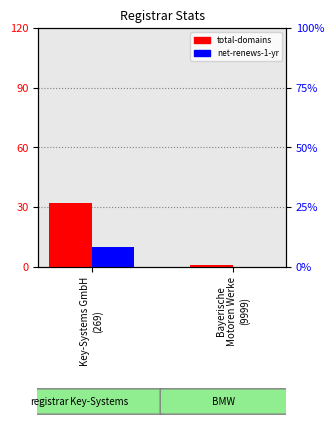

How many groups of bars are there?

2